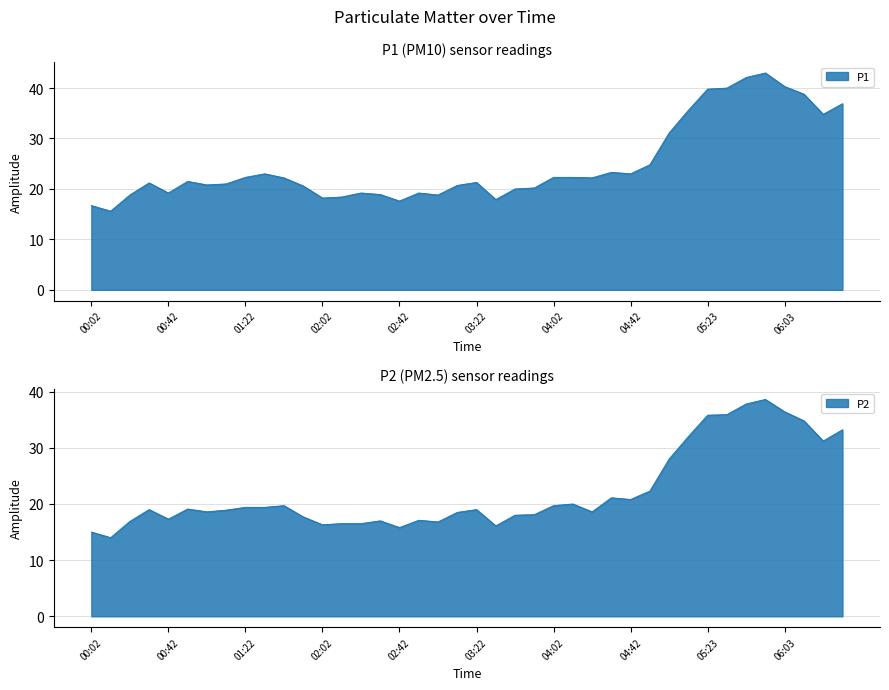

The value of P2 at 00:02 is 20.8. True or false?

False